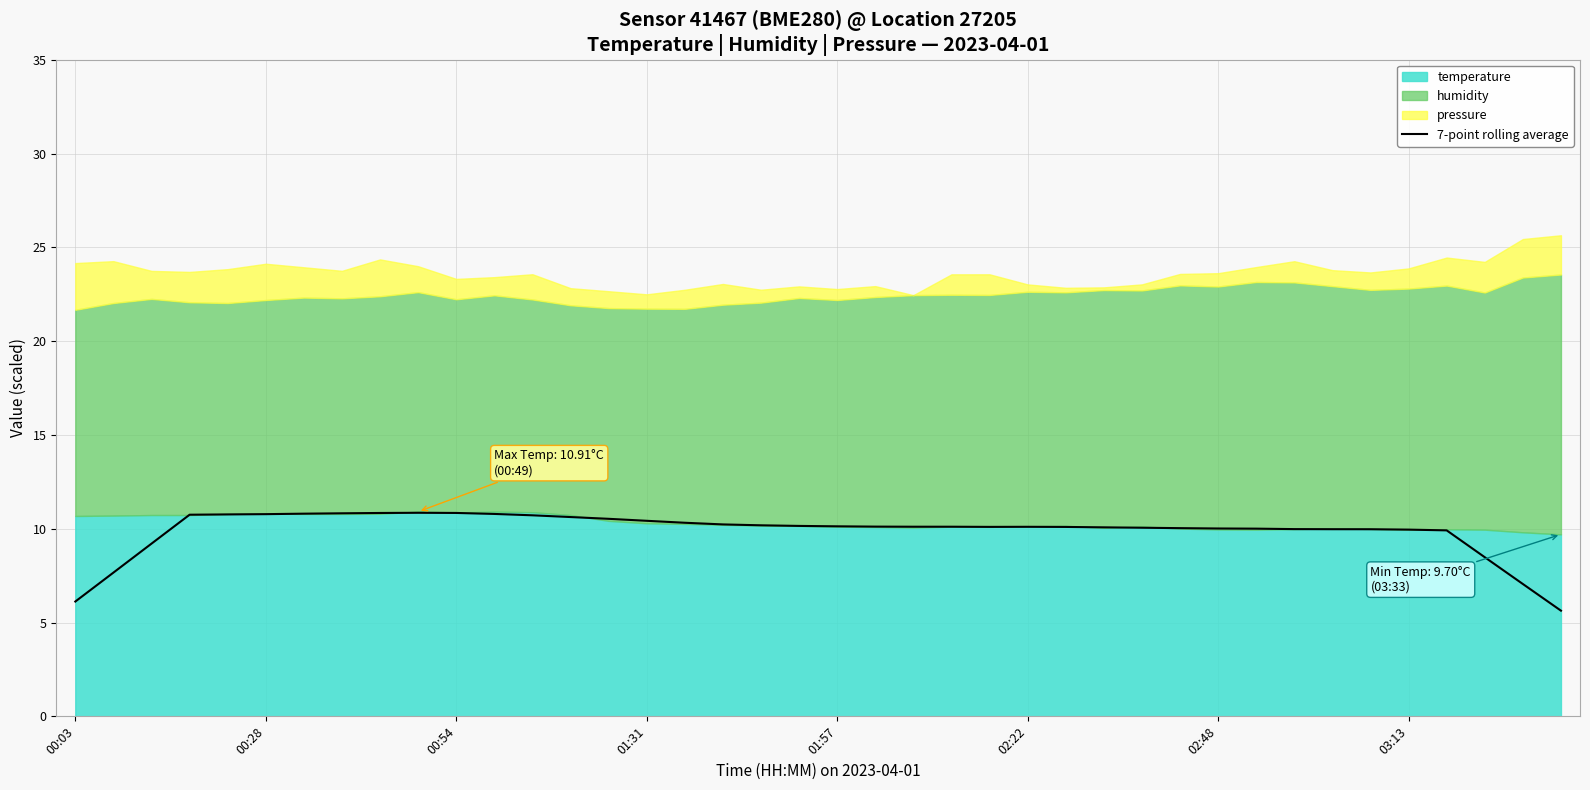

How many data points are less than 10?

11